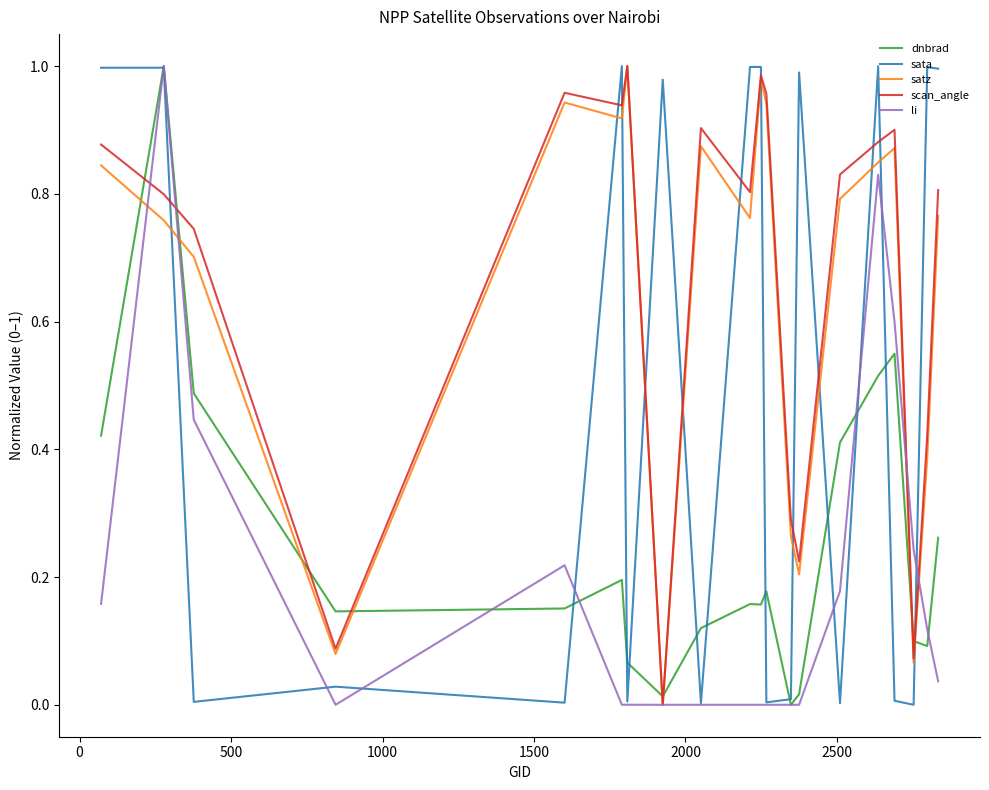

How many lines are shown in the chart?

5